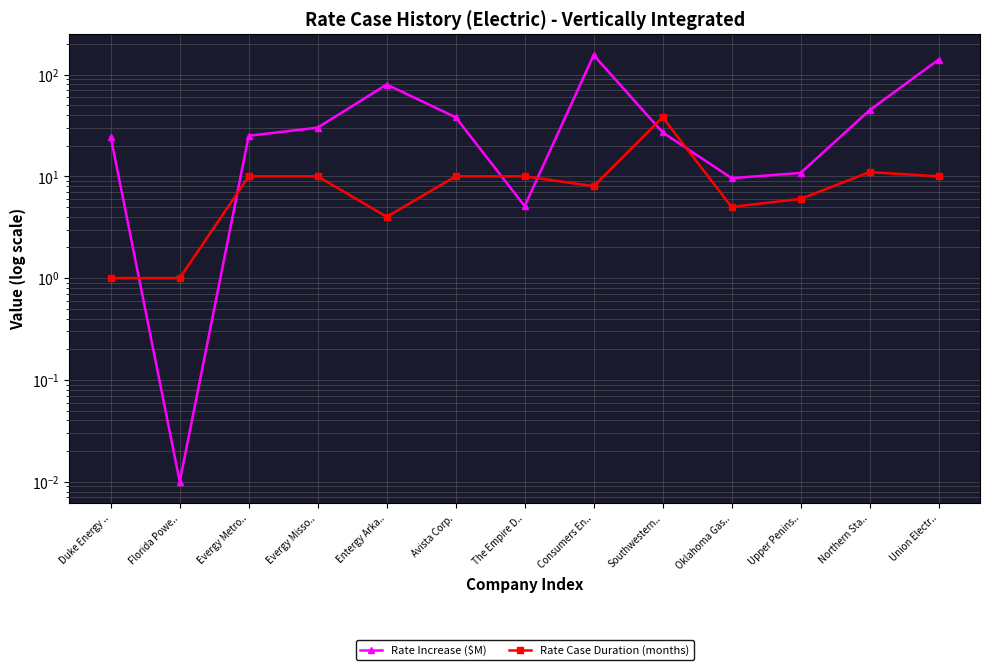

True or false: Rate Increase ($M) and Rate Case Duration (months) cross at least once.

True